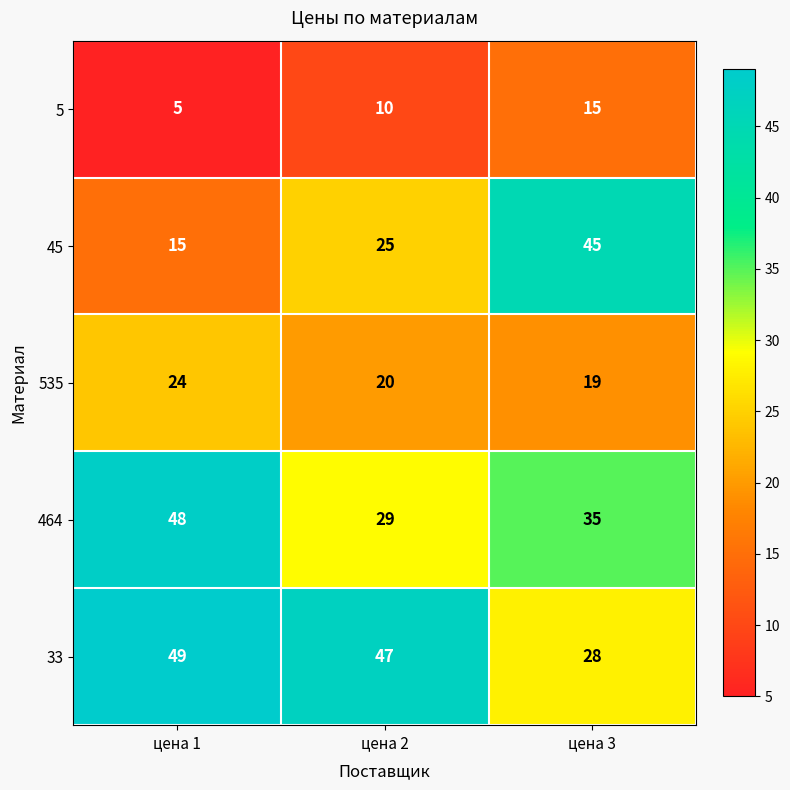

The 464 series shows 86 at цена 1. True or false?

False